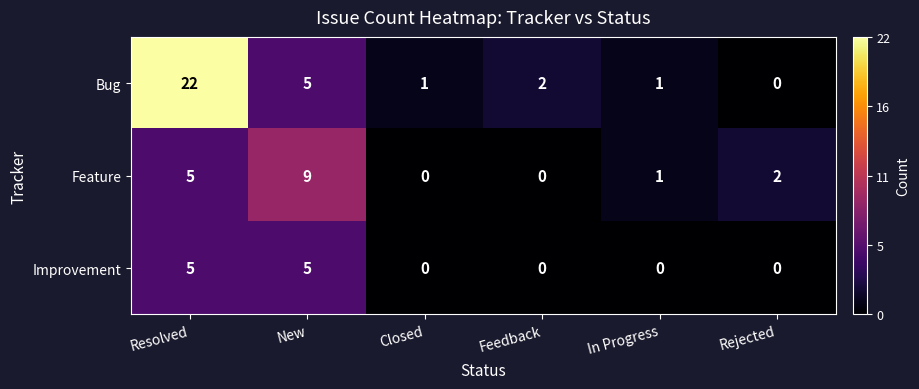

Which series has the widest spread of values?

Bug